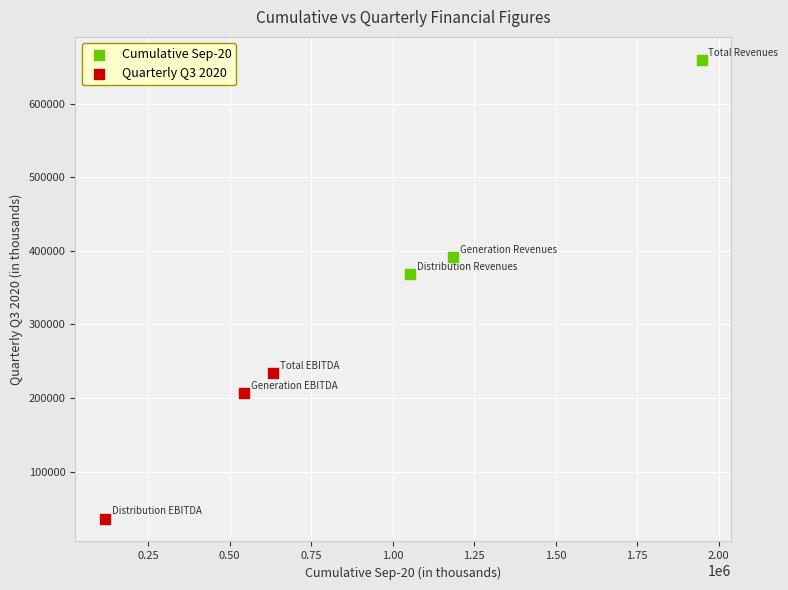

Which series contains the lowest Y value?

Quarterly Q3 2020